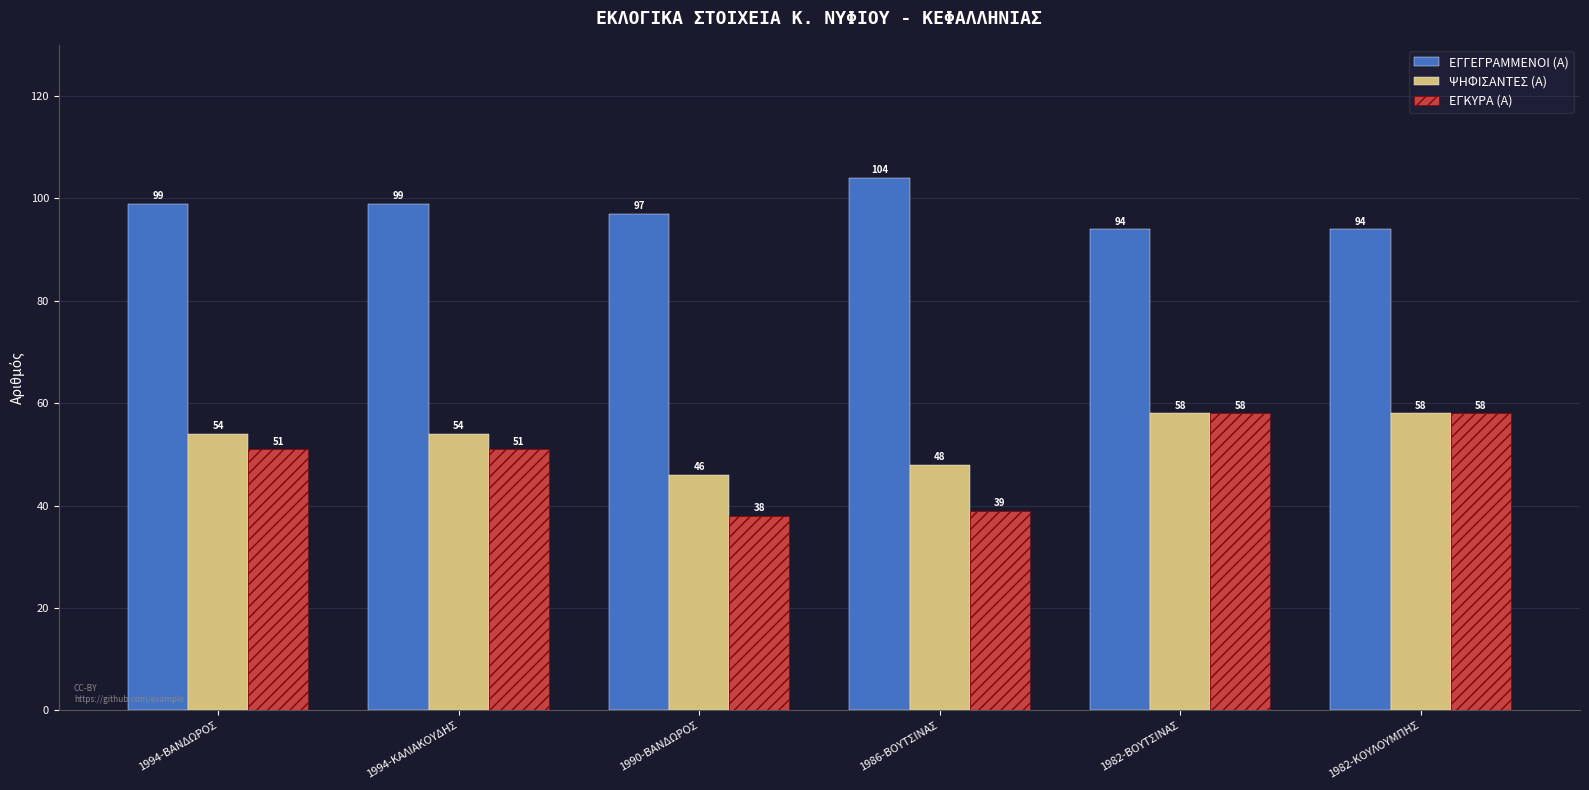

How many bars are there in total?

18